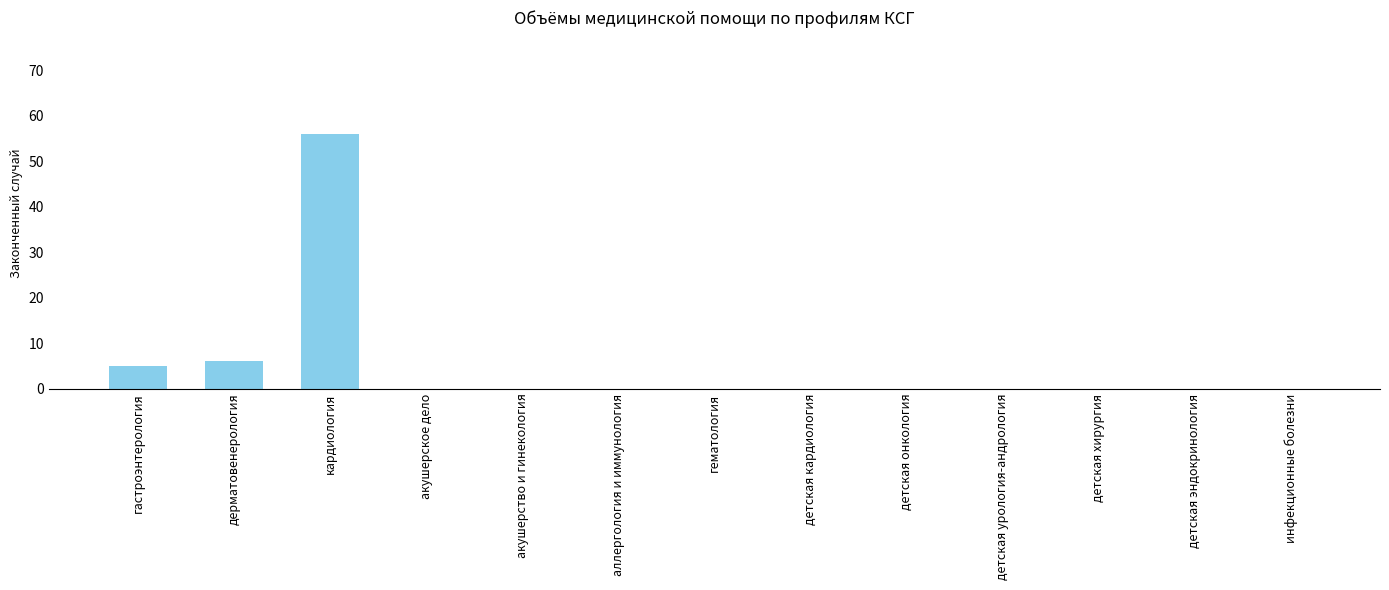

Reading left to right, list all the values displayed in this chart.

гастроэнтерология=5	дерматовенерология=6	кардиология=56	акушерское дело=0	акушерство и гинекология=0	аллергология и иммунология=0	гематология=0	детская кардиология=0	детская онкология=0	детская урология-андрология=0	детская хирургия=0	детская эндокринология=0	инфекционные болезни=0